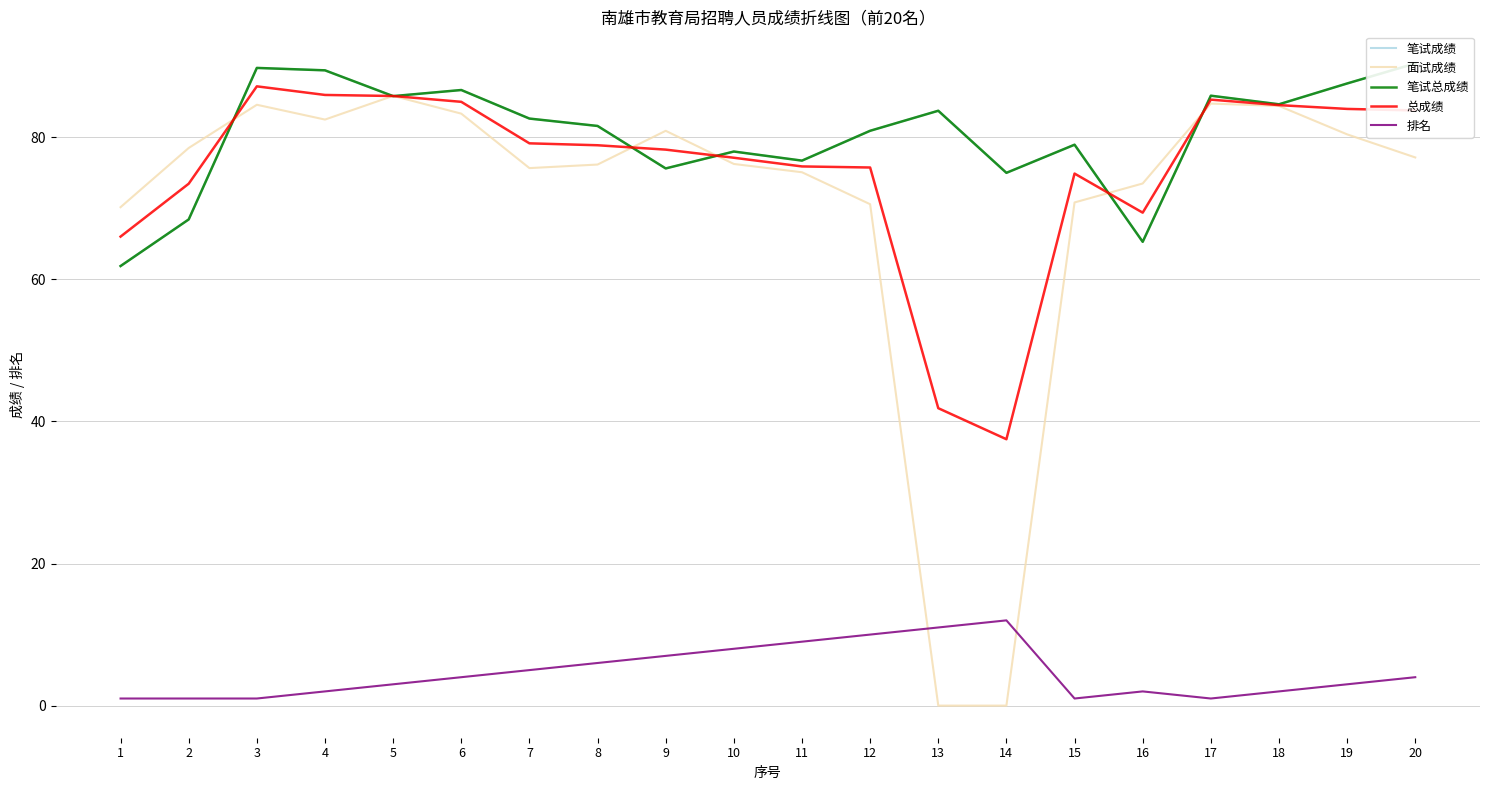

Which category has the highest value across all series?

20